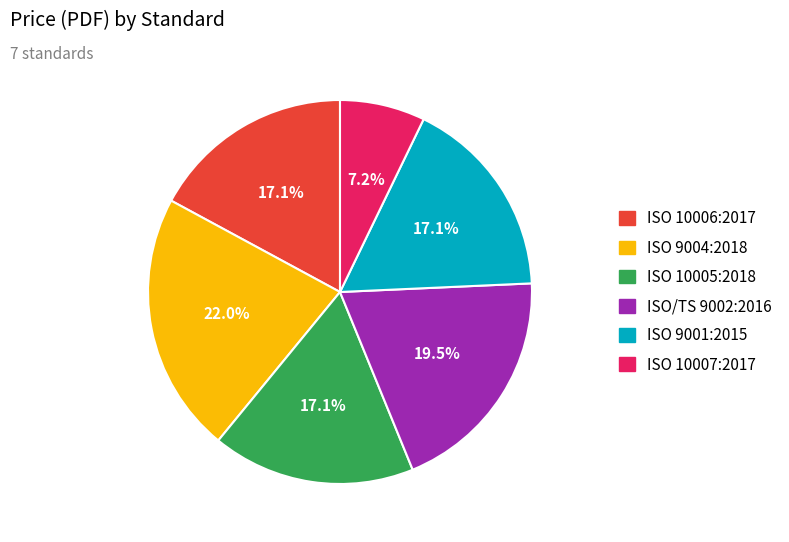

Is there any slice that represents more than half of the pie?

No